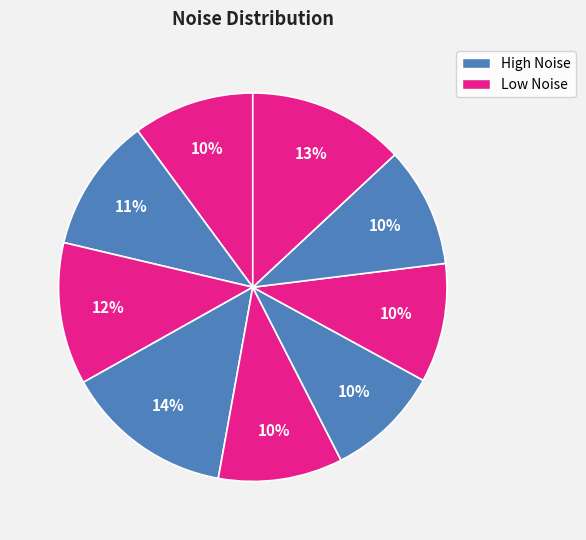

Count the number of slices in the pie.

9